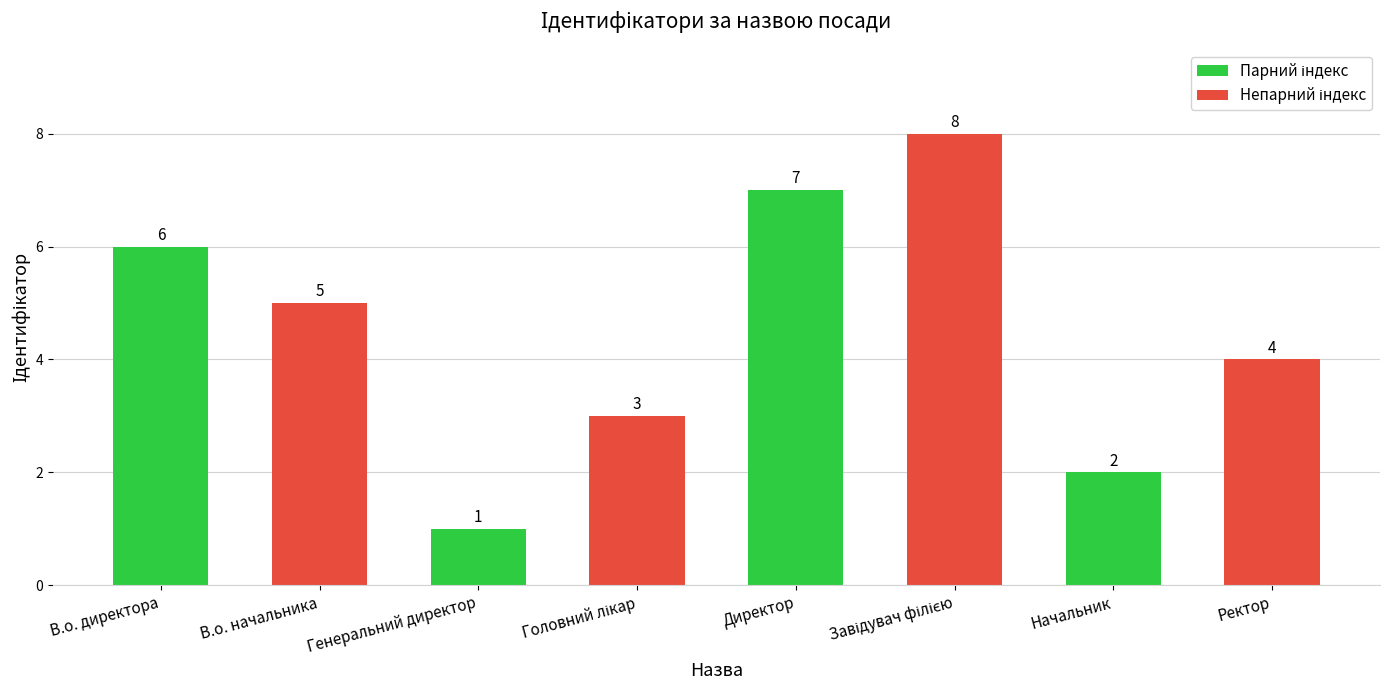

What is the difference between the maximum and minimum values?

7